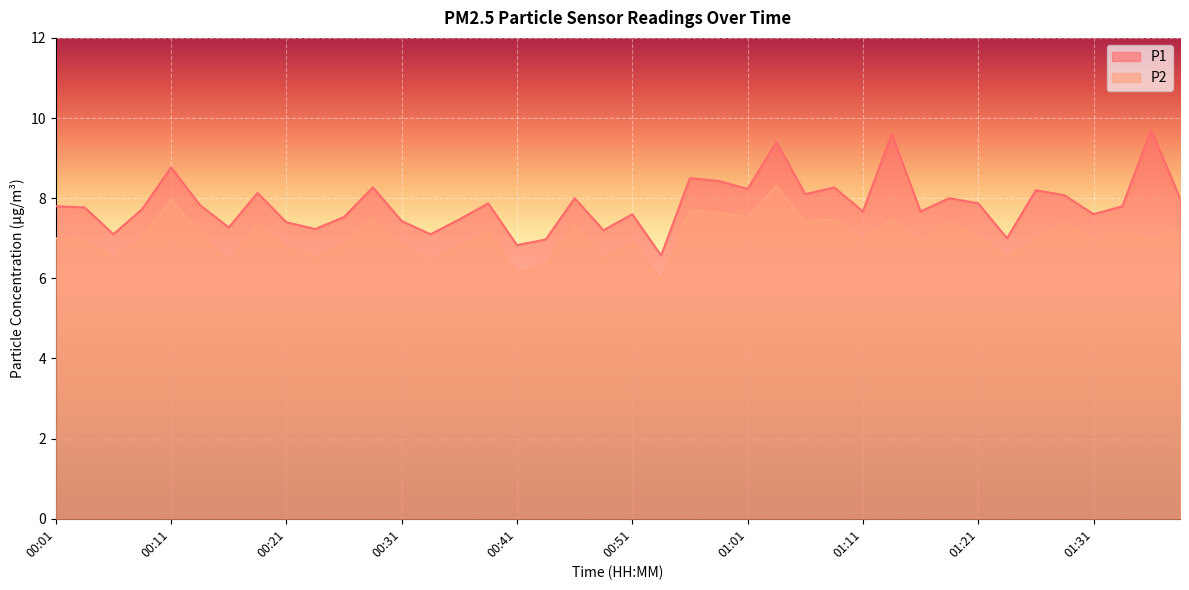

What is the difference between the maximum and minimum values in the P1 series?

3.1